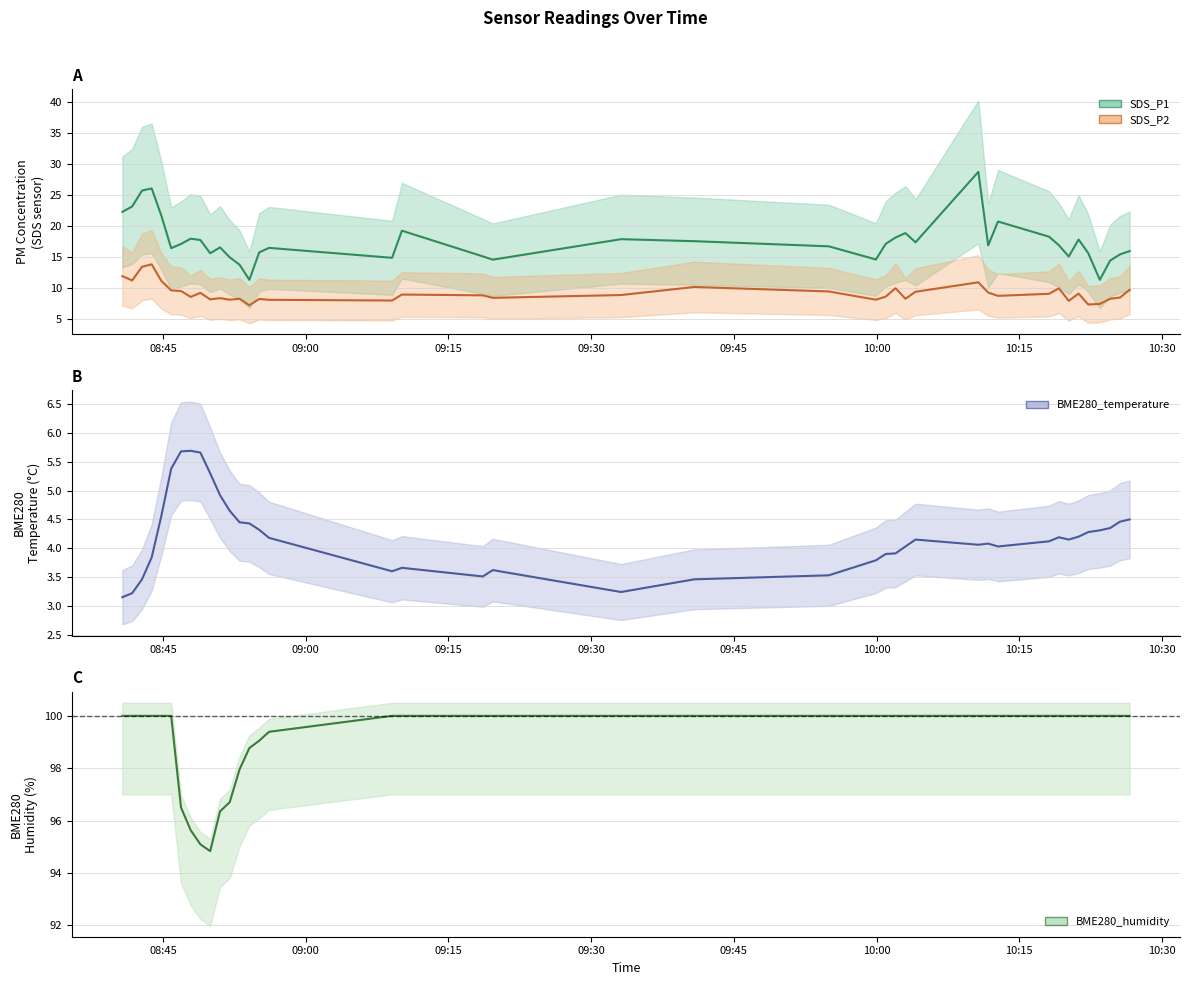

True or false: BME280_humidity has more than 0 points higher than both neighbors.

False